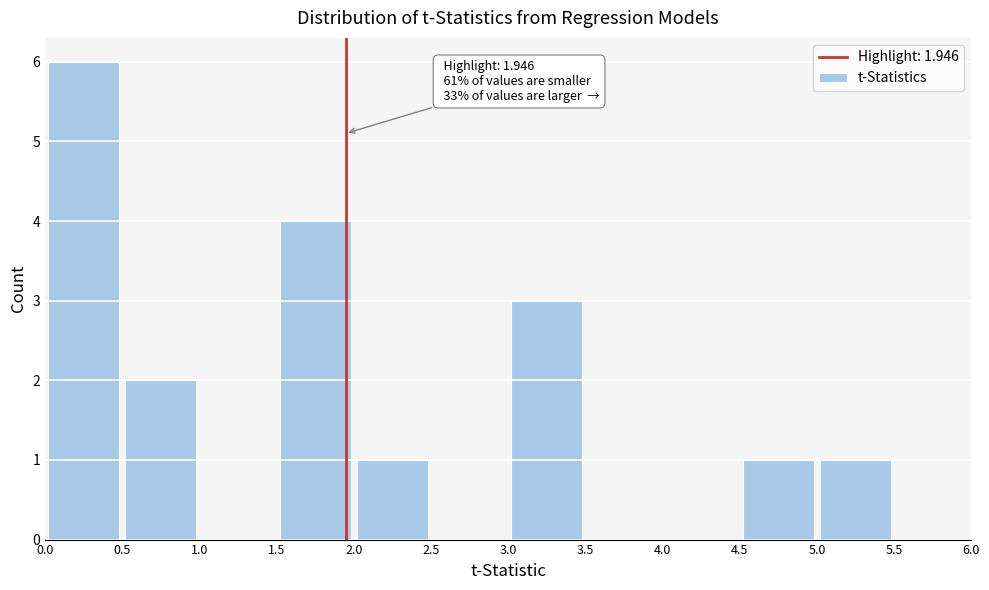

Which range on the x-axis has the tallest bar?

0.0 to 0.5